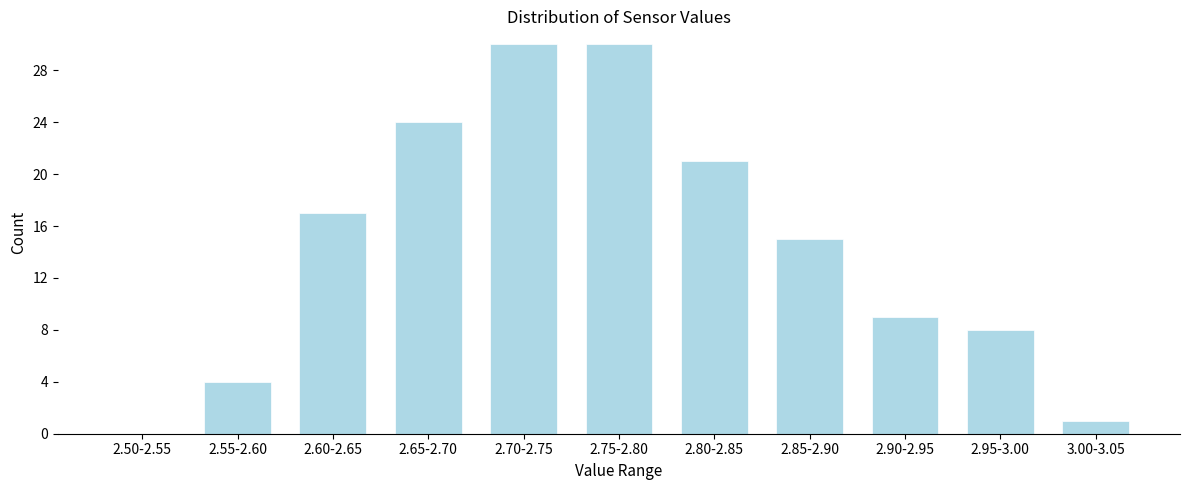

Reading left to right, extract all data points from this chart.

2.50-2.55=0	2.55-2.60=4	2.60-2.65=17	2.65-2.70=24	2.70-2.75=30	2.75-2.80=30	2.80-2.85=21	2.85-2.90=15	2.90-2.95=9	2.95-3.00=8	3.00-3.05=1